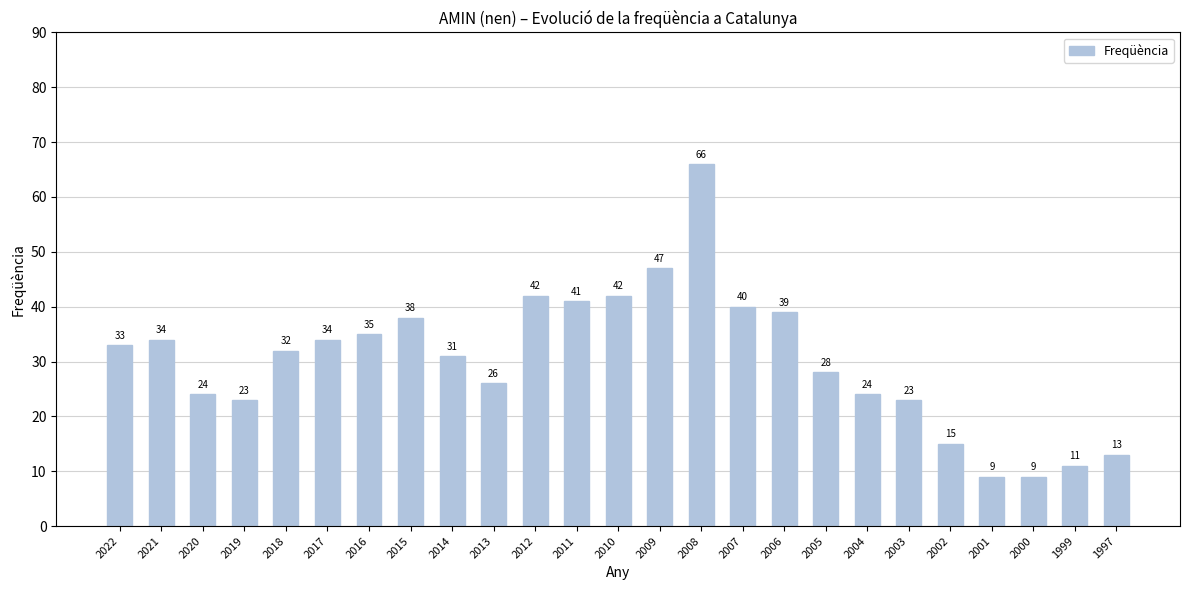

Reading left to right, what are all the values shown in this chart?

2022=33	2021=34	2020=24	2019=23	2018=32	2017=34	2016=35	2015=38	2014=31	2013=26	2012=42	2011=41	2010=42	2009=47	2008=66	2007=40	2006=39	2005=28	2004=24	2003=23	2002=15	2001=9	2000=9	1999=11	1997=13